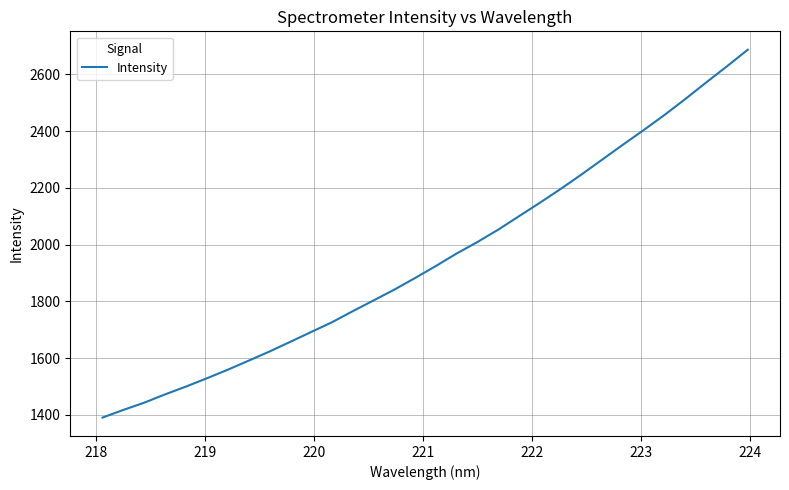

What is the minimum value shown in the chart?

1390.6